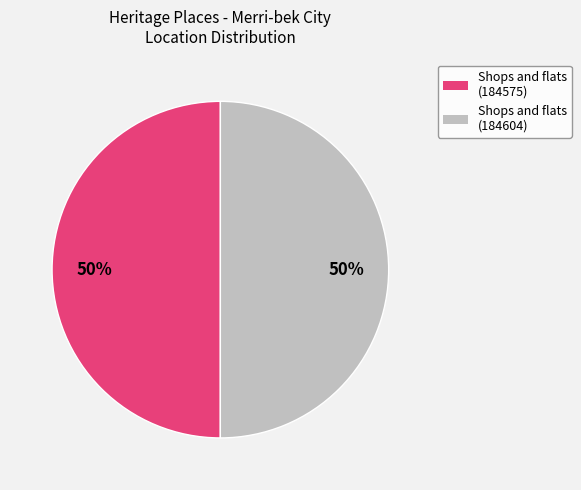

Combined, do Shops and flats (184604) and Shops and flats (184575) account for over 50%?

Yes